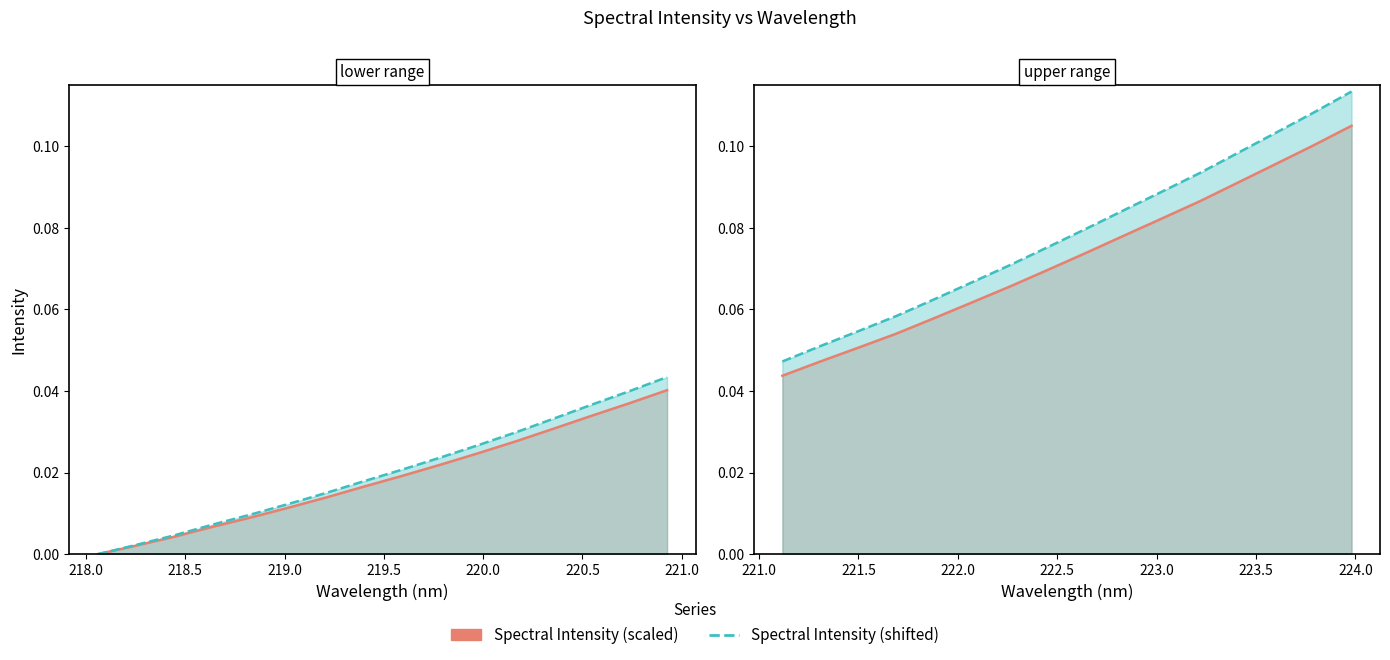

How many Spectral Intensity (shifted) values are between 0 and 1?

16